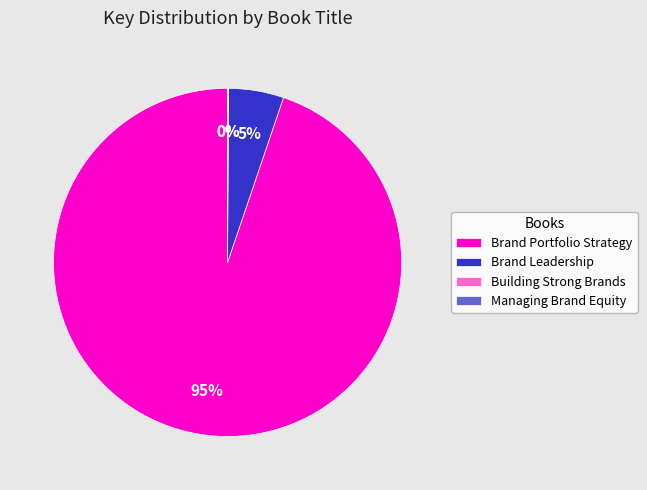

To the nearest percent, what percentage of the pie is Brand Portfolio Strategy?

95%